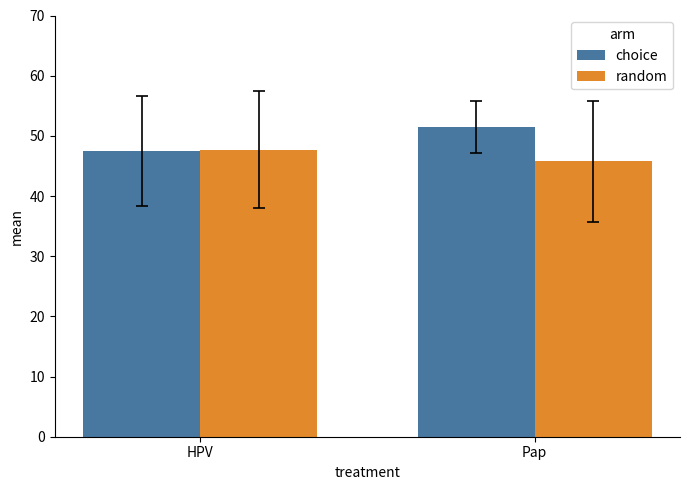

The value of choice at HPV is 25.4. True or false?

False